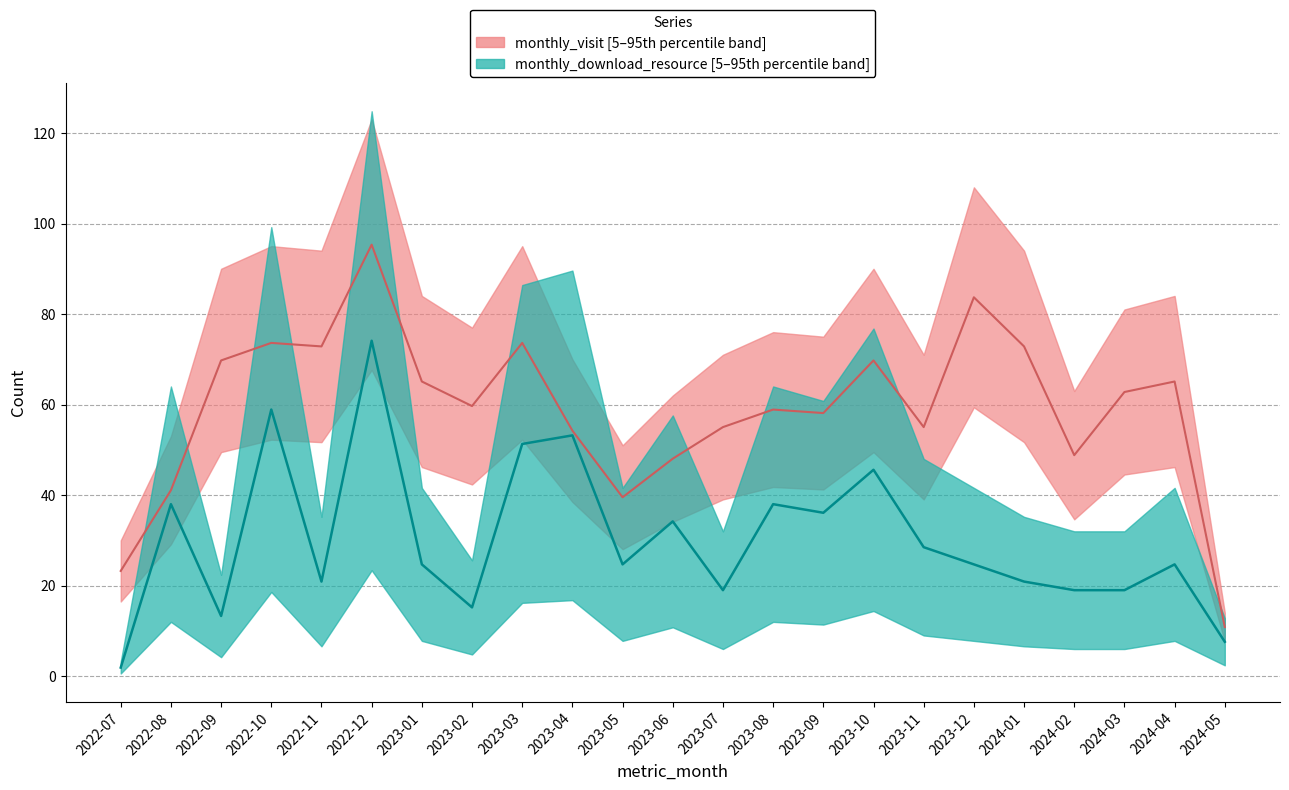

Between 2023-11 and 2022-08, which is larger?

2023-11